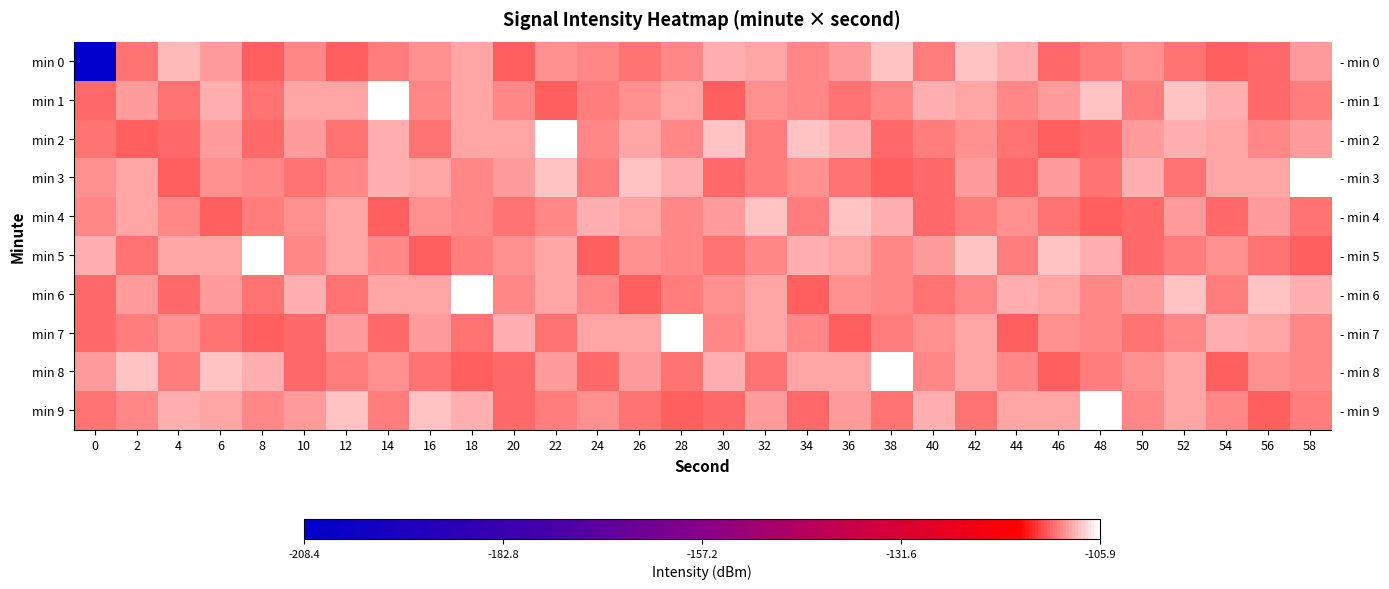

True or false: row_8 has a value of -109.6 at 42.

True